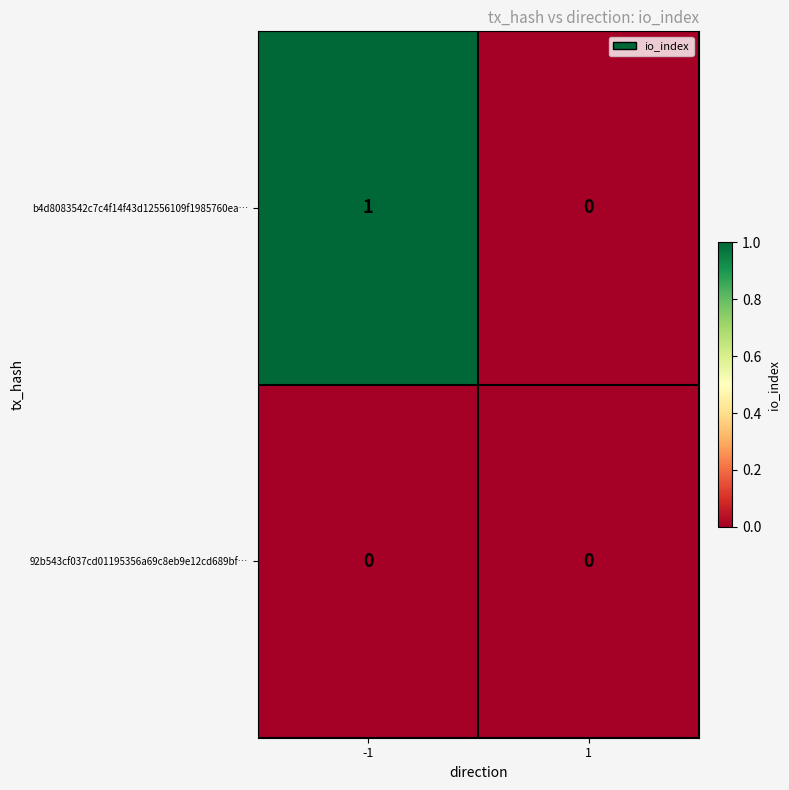

Reading left to right, what are all the values shown in this chart?

b4d8083542c7c4f14f43d12556109f1985760ea…: 1	0
92b543cf037cd01195356a69c8eb9e12cd689bf…: 0	0